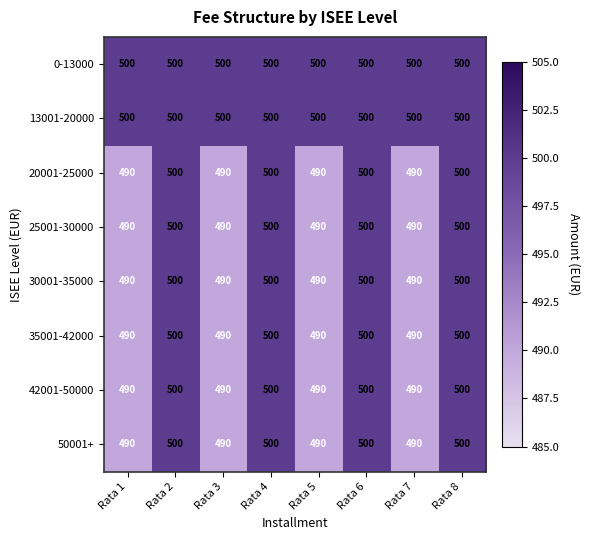

What is the maximum value shown in the chart?

500